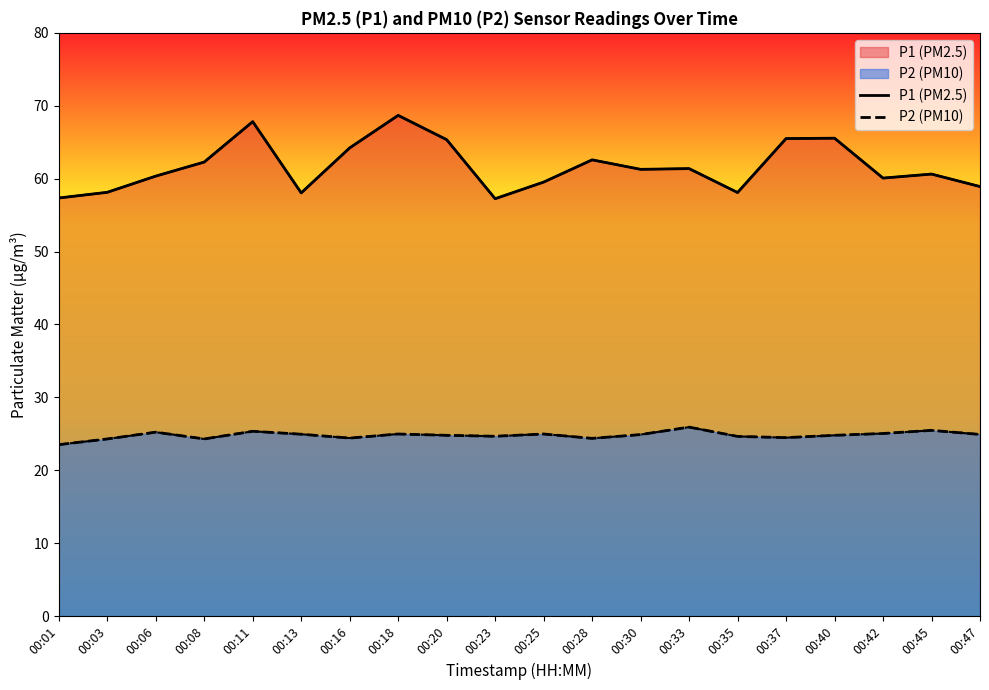

Between 00:16 and 00:40, which series saw the biggest shift?

P1 (PM2.5)